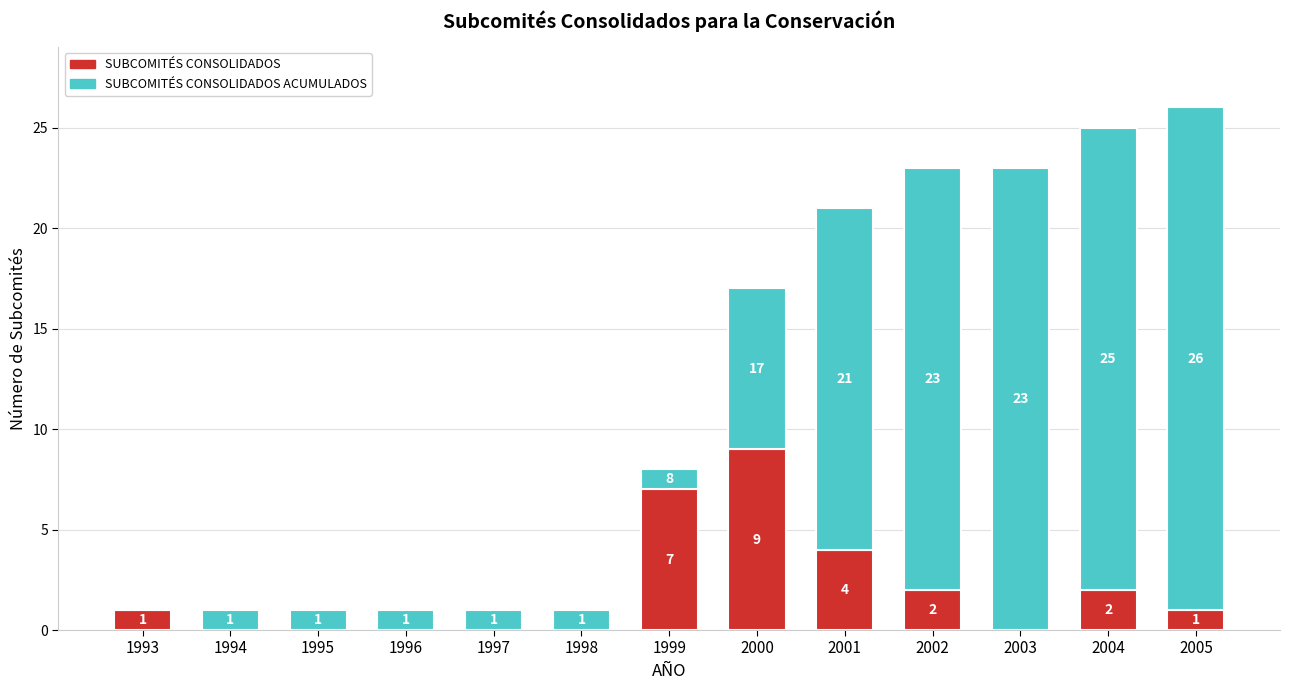

True or false: SUBCOMITÉS CONSOLIDADOS has a value of 2 at 2002.

True